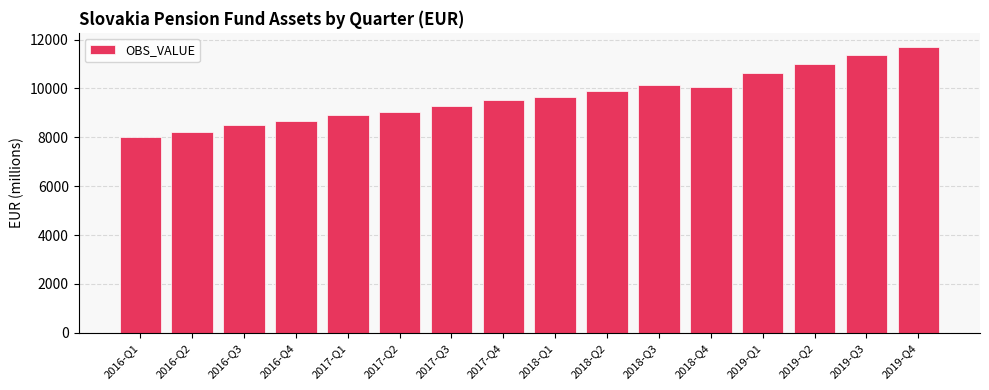

Reading left to right, transcribe all the data shown in this chart.

2016-Q1=8026.6	2016-Q2=8228.4	2016-Q3=8486.4	2016-Q4=8650.9	2017-Q1=8896.1	2017-Q2=9051.5	2017-Q3=9285.5	2017-Q4=9522.4	2018-Q1=9635.2	2018-Q2=9875.9	2018-Q3=10149.6	2018-Q4=10069.4	2019-Q1=10637.0	2019-Q2=10983.4	2019-Q3=11376.7	2019-Q4=11687.9